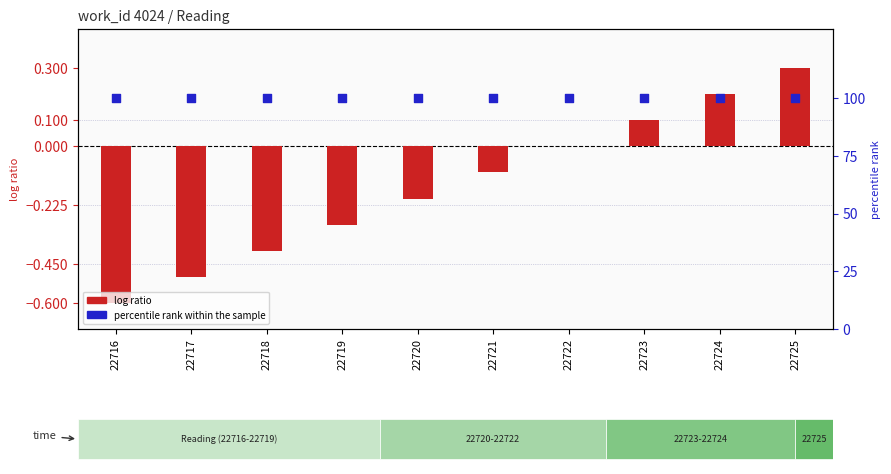

Which series has the widest spread of Y values?

log ratio